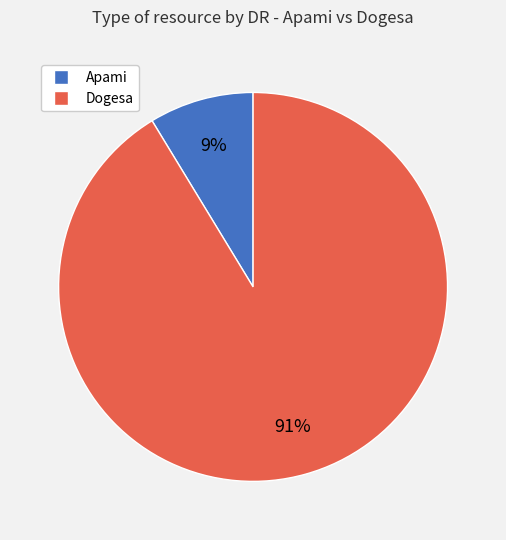

Count the number of slices in the pie.

2